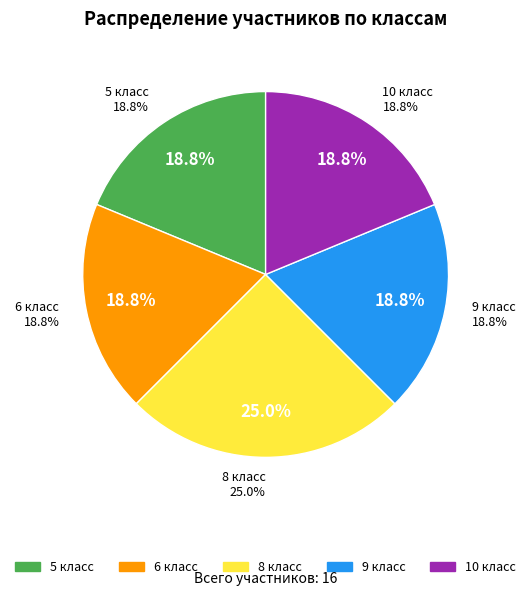

Does 8 account for over 50% of the chart?

No